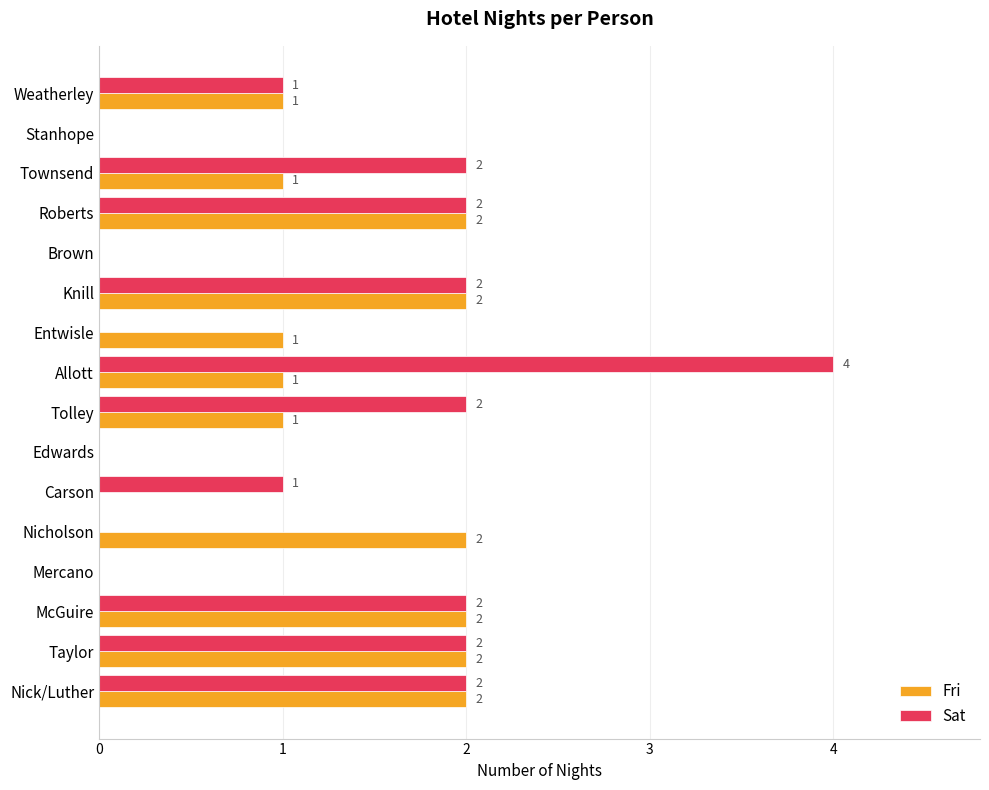

The Sat series shows 2 at Knill. True or false?

True